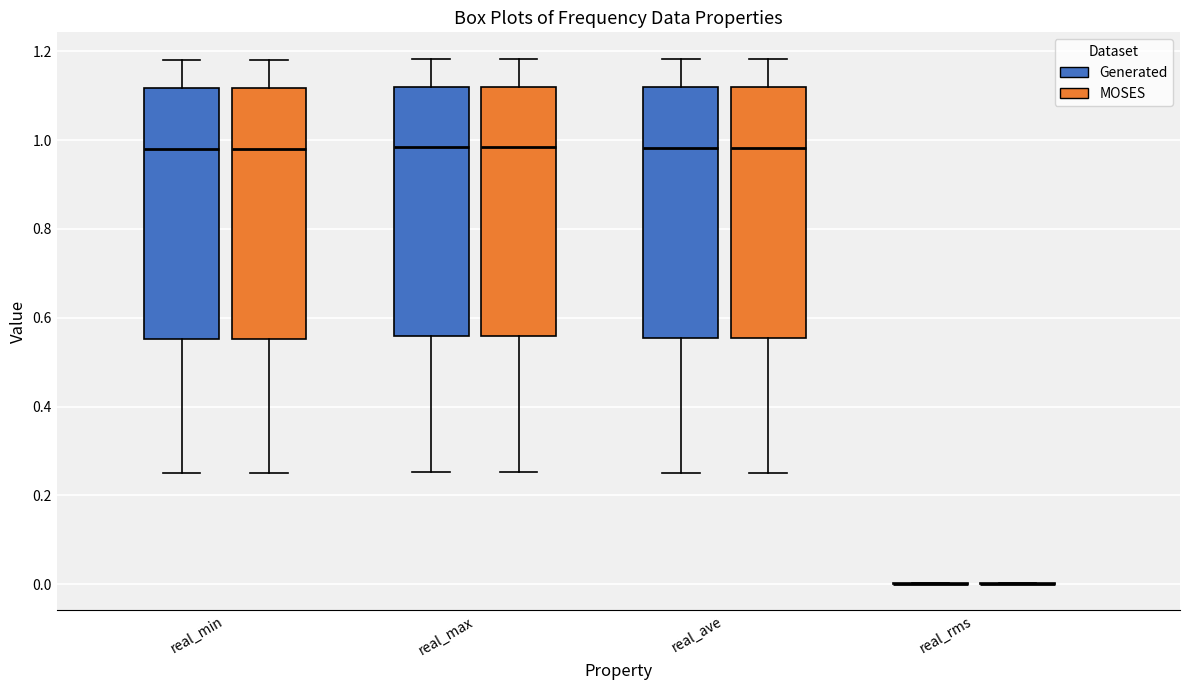

Reading left to right, transcribe this box plot: for each box, give where its median line is, the range the box spans, and where its two whiskers end, as read against the y-axis. The values are not printed on the chart, so give them approximately, as read against the axis.

real_min (Generated): median 0.98, box 0.56 to 1.12, whiskers 0.26 to 1.18
real_min (MOSES): median 0.98, box 0.56 to 1.12, whiskers 0.26 to 1.18
real_max (Generated): median 0.98, box 0.56 to 1.12, whiskers 0.26 to 1.18
real_max (MOSES): median 0.98, box 0.56 to 1.12, whiskers 0.26 to 1.18
real_ave (Generated): median 0.98, box 0.56 to 1.12, whiskers 0.26 to 1.18
real_ave (MOSES): median 0.98, box 0.56 to 1.12, whiskers 0.26 to 1.18
real_rms (Generated): box collapsed to a line at 0.00, whiskers 0.00 to 0.00
real_rms (MOSES): box collapsed to a line at 0.00, whiskers 0.00 to 0.00